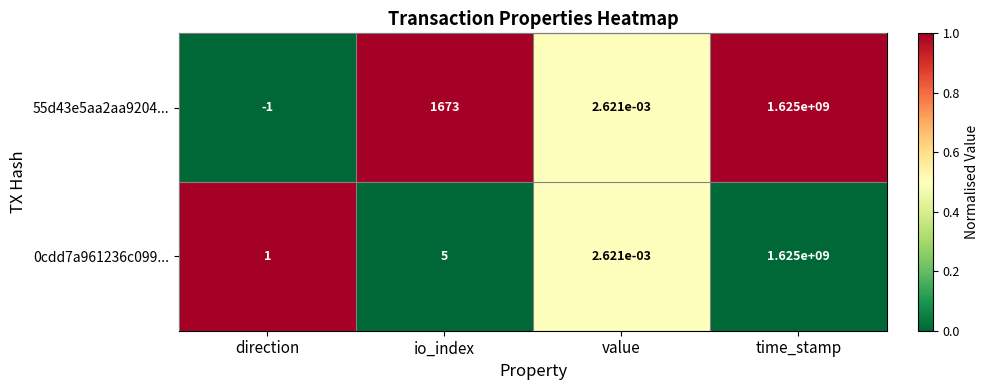

What is the difference between the highest and lowest values at io_index?

1668.0